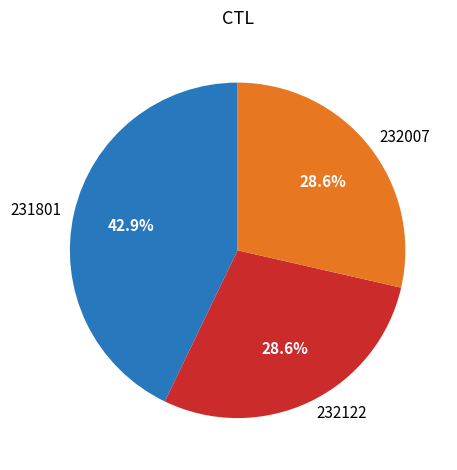

What percentage is the 231801 slice, to the nearest percent?

43%